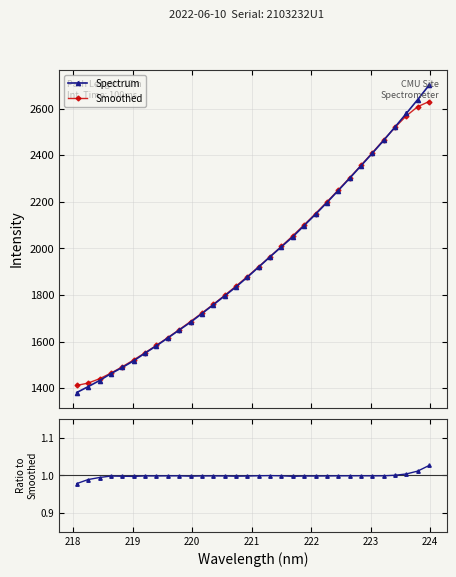

Reading left to right, list all the values displayed in this chart.

Spectrum: 1381.5	1406.7	1432.9	1462.5	1489.0	1517.6	1550.3	1582.0	1615.3	1649.4	1683.0	1720.2	1757.7	1795.9	1834.5	1876.3	1919.9	1964.0	2006.9	2049.6	2097.9	2146.1	2196.3	2248.0	2300.5	2354.1	2408.0	2463.0	2520.6	2579.0	2638.4	2700.0
Smoothed: 1411.9	1422.1	1440.6	1464.7	1492.0	1521.3	1552.1	1584.0	1617.0	1651.1	1686.1	1722.3	1759.7	1798.2	1838.0	1879.1	1921.3	1964.5	2008.8	2054.1	2100.9	2149.3	2199.0	2250.2	2302.5	2355.9	2410.2	2465.1	2519.0	2568.5	2607.8	2629.9
Ratio: 1.0	1.0	1.0	1.0	1.0	1.0	1.0	1.0	1.0	1.0	1.0	1.0	1.0	1.0	1.0	1.0	1.0	1.0	1.0	1.0	1.0	1.0	1.0	1.0	1.0	1.0	1.0	1.0	1.0	1.0	1.0	1.0